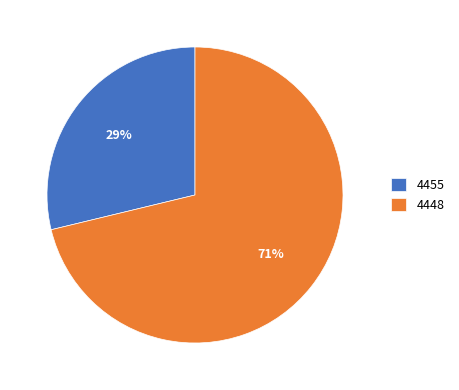

What percentage is the 4455 slice, to the nearest percent?

29%